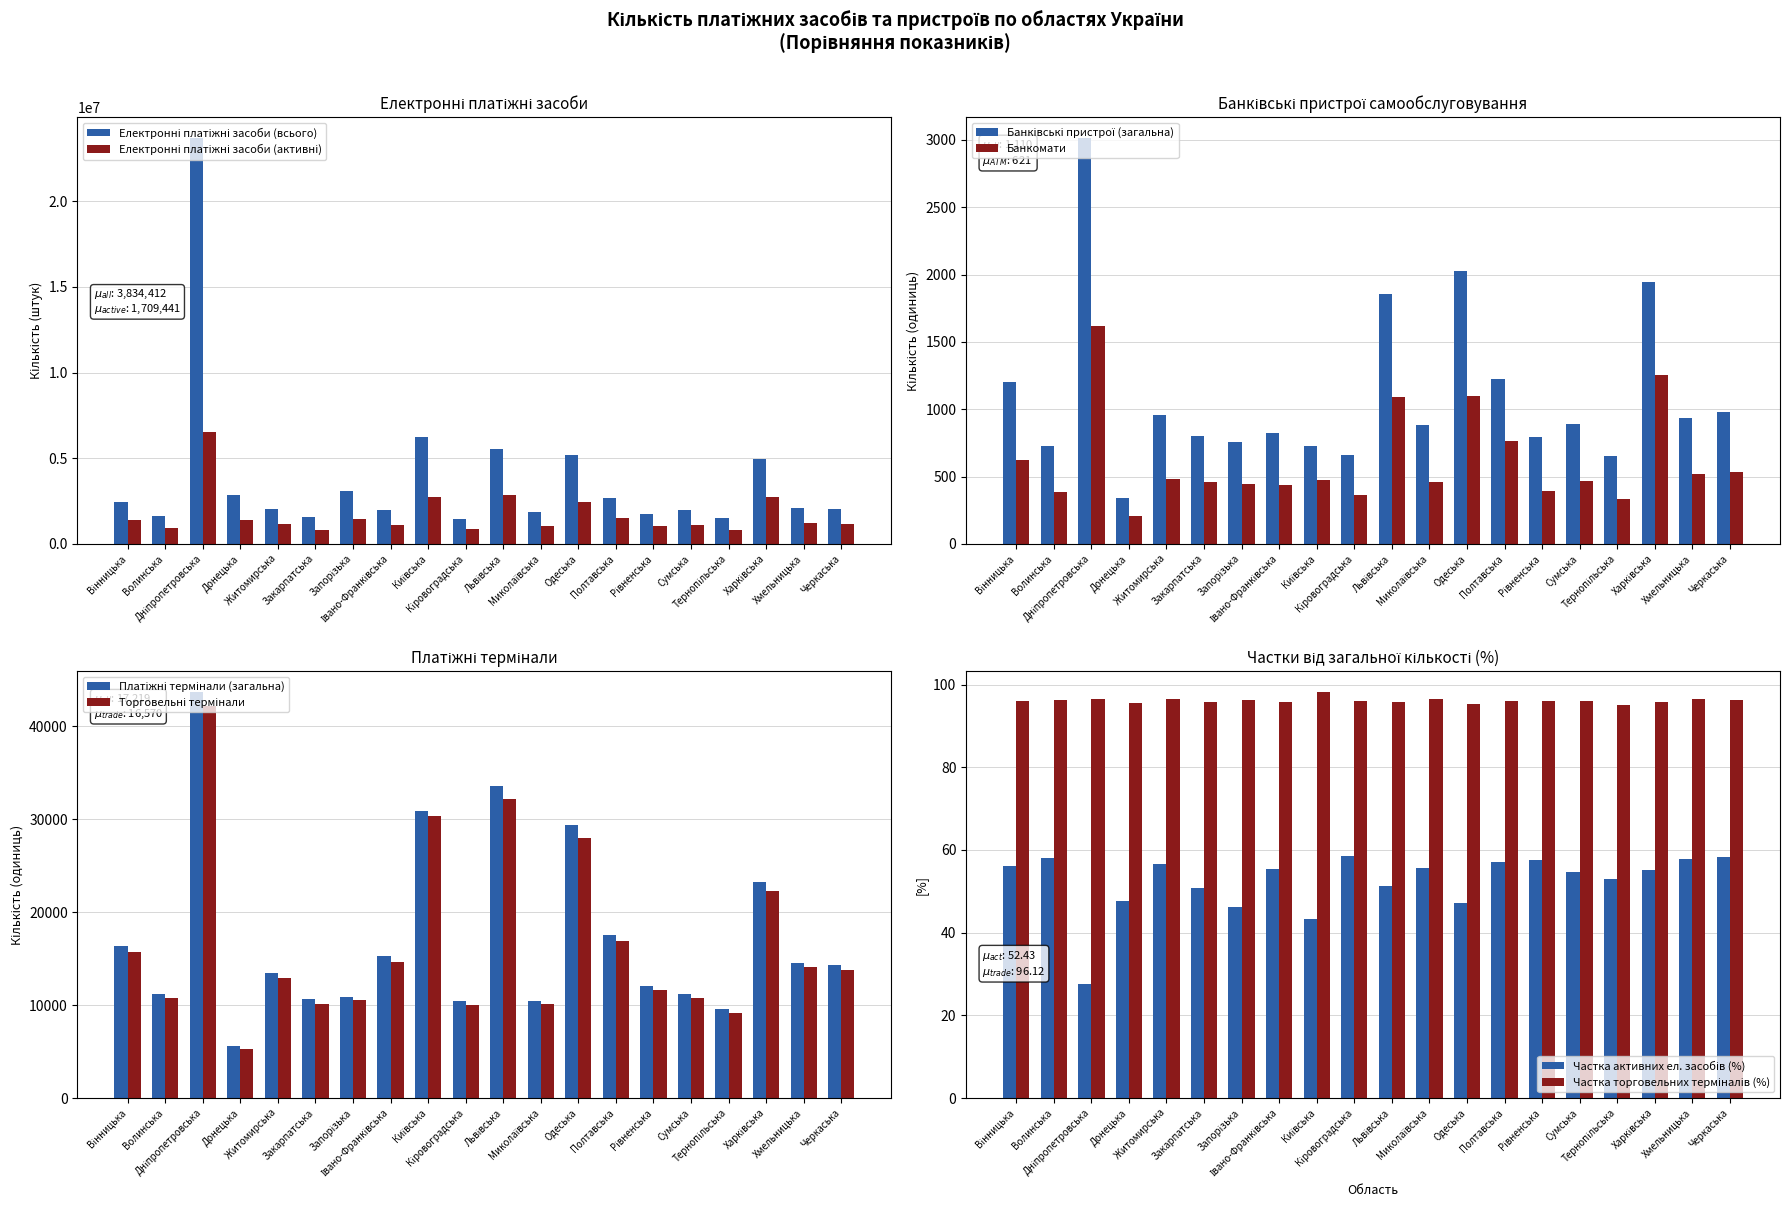

Which series has the largest total across all categories?

Електронні платіжні засоби (всього)